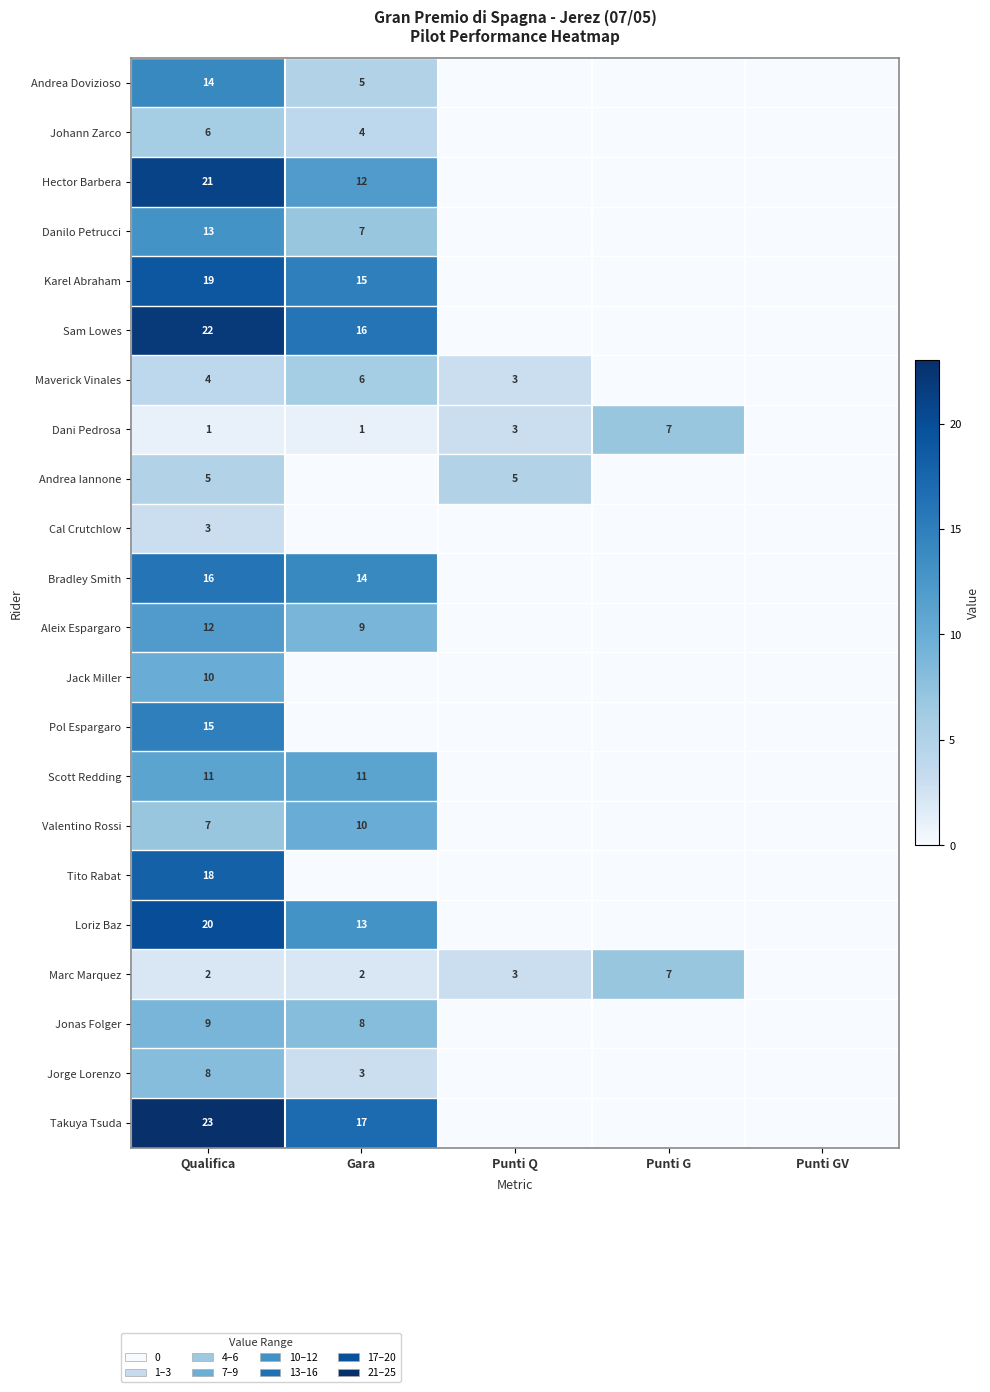

What is the sum of the Marc Marquez values at Punti G and Gara?

9